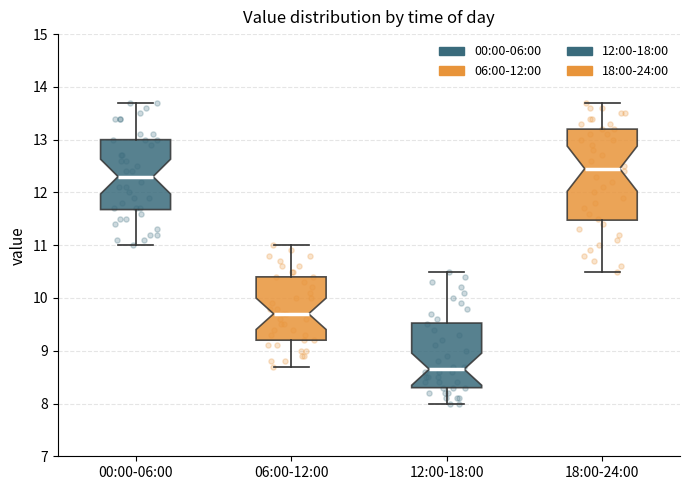

Comparing the boxes themselves (not the whiskers), which one is the tallest?

18:00-24:00